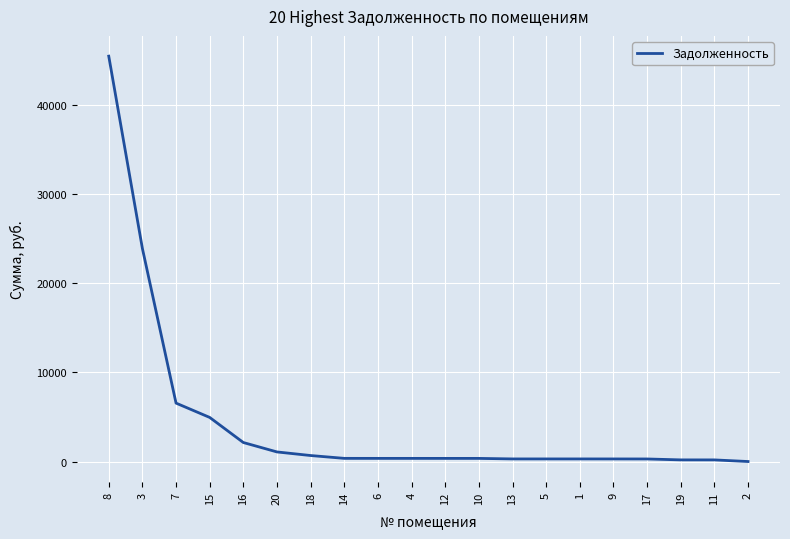

What is the maximum value shown in the chart?

45490.6